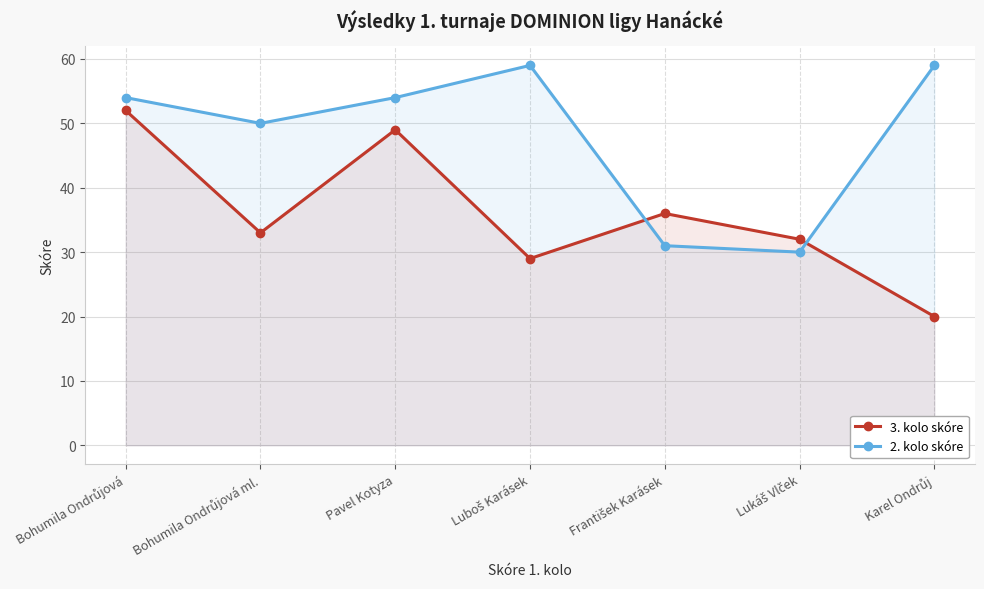

What is the average value of the 3. kolo skóre series?

36